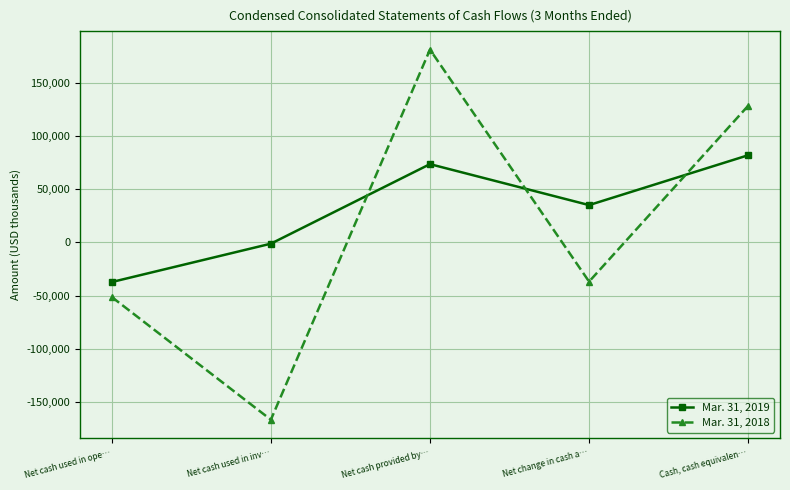

Which series has the largest total across all categories?

Mar. 31, 2019